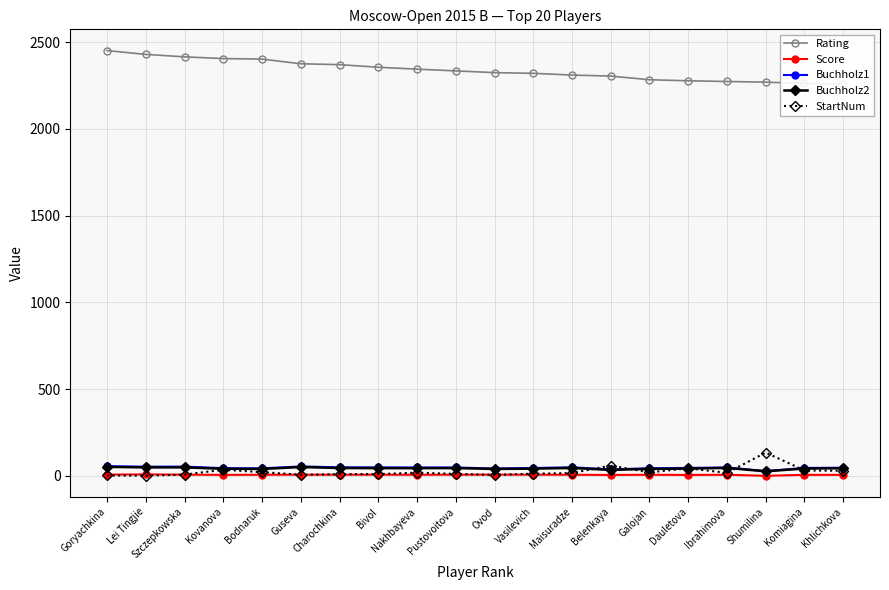

Reading left to right, transcribe all the data shown in this chart.

Rating: 2451.0	2429.0	2415.0	2405.0	2402.0	2375.0	2370.0	2355.0	2344.0	2334.0	2324.0	2320.0	2310.0	2304.0	2283.0	2277.0	2273.0	2269.0	2262.0	2257.0
Score: 7.0	8.0	6.5	5.5	6.0	6.5	6.5	6.5	6.0	6.5	7.0	6.5	6.0	5.0	6.0	5.0	6.0	0.0	5.5	5.5
Buchholz1: 55.5	52.5	53.0	44.0	43.0	54.0	49.0	48.5	48.0	48.0	42.0	45.0	49.0	37.0	43.5	45.5	48.0	27.0	45.5	46.5
Buchholz2: 51.5	48.5	48.5	40.5	39.5	50.5	45.0	44.0	44.0	44.5	39.5	41.5	45.0	34.0	40.0	41.5	45.5	26.0	42.0	43.5
StartNum: 2.0	1.0	7.0	35.0	21.0	6.0	9.0	10.0	18.0	11.0	5.0	12.0	16.0	59.0	20.0	43.0	17.0	134.0	31.0	29.0